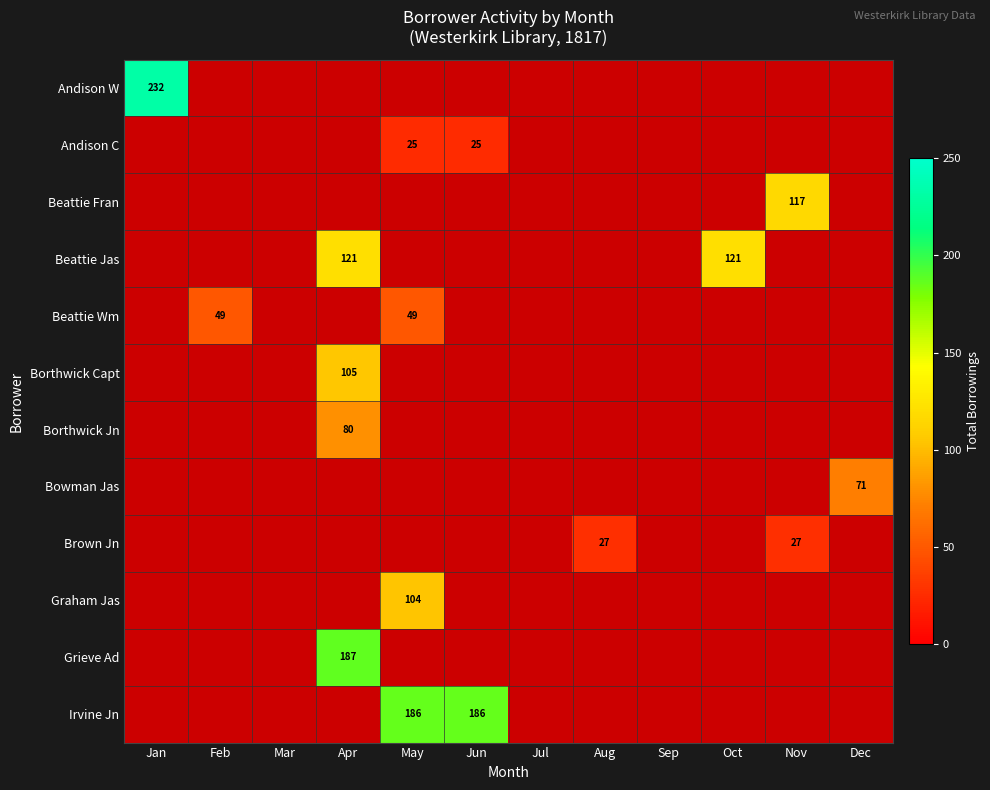

True or false: Andison C has a value of 25 at Jun.

True